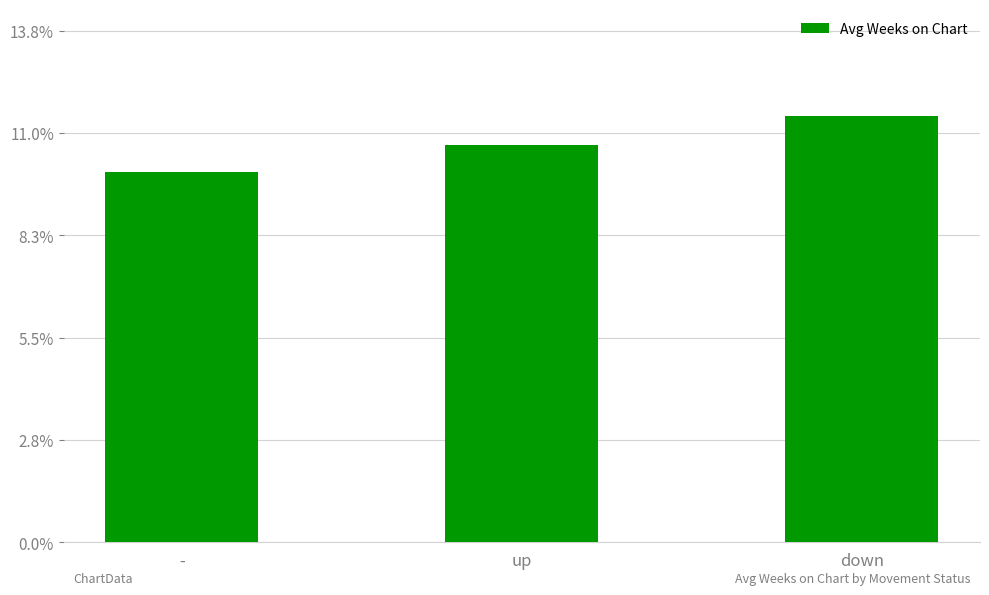

What is the change in value from up to down?

+0.8